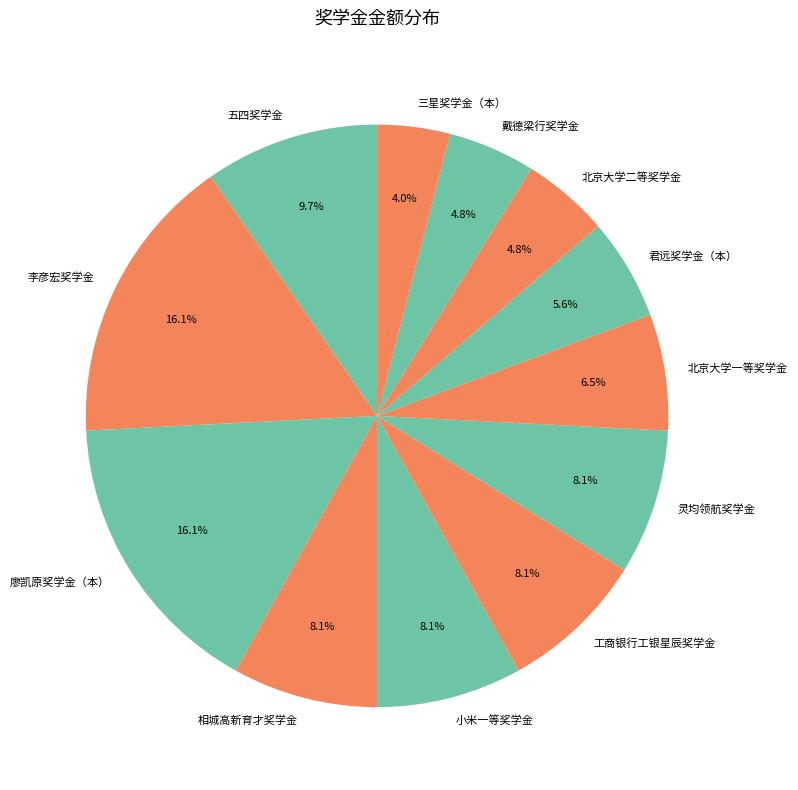

What percentage is NOT represented by 北京大学一等奖学金?

93.5%